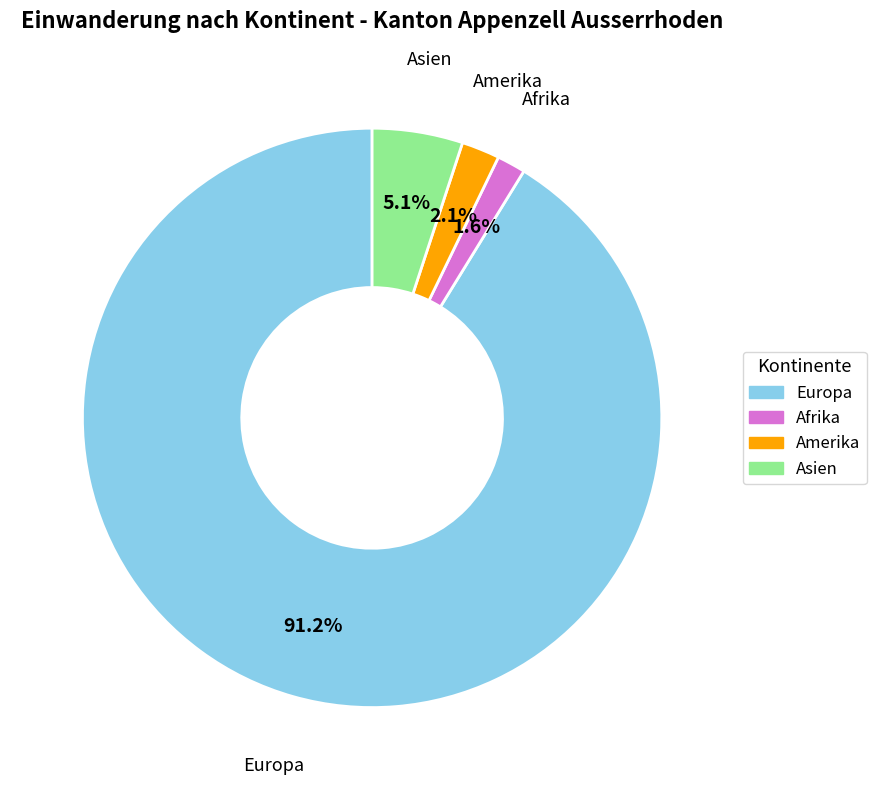

Is there a majority slice in this chart?

Yes